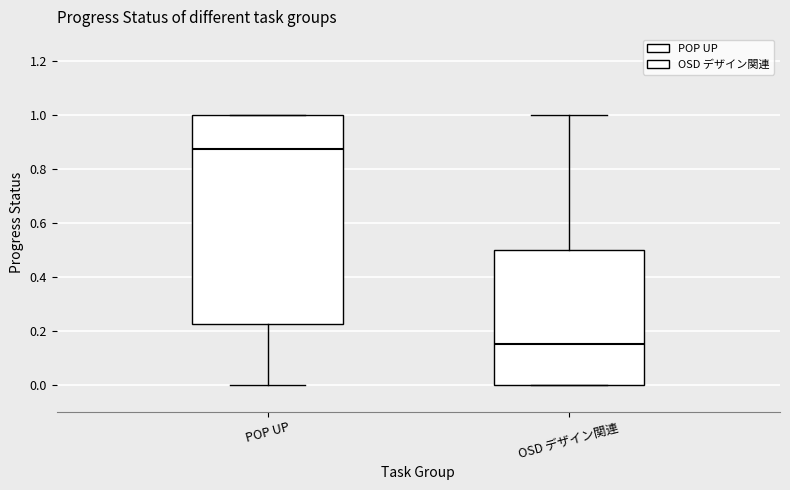

Which box's median line is the lowest?

OSD デザイン関連